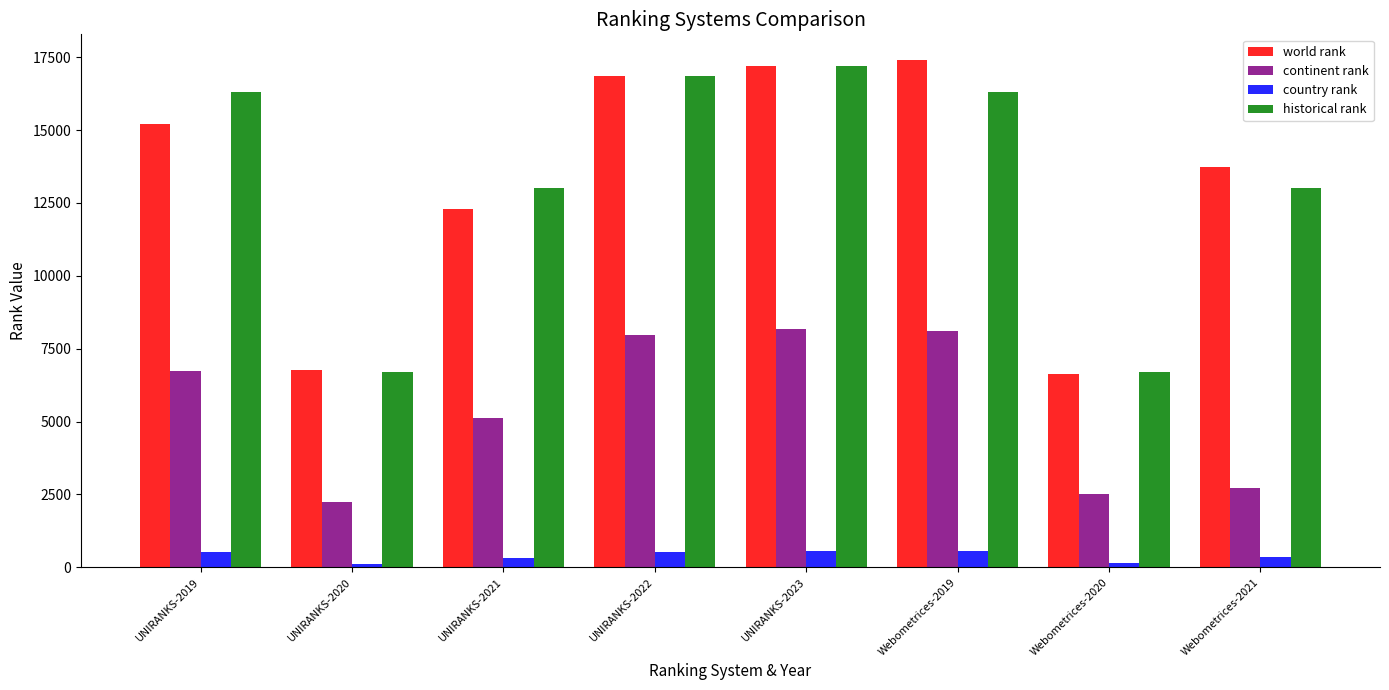

At which label is continent rank closest to 5216?

UNIRANKS-2021